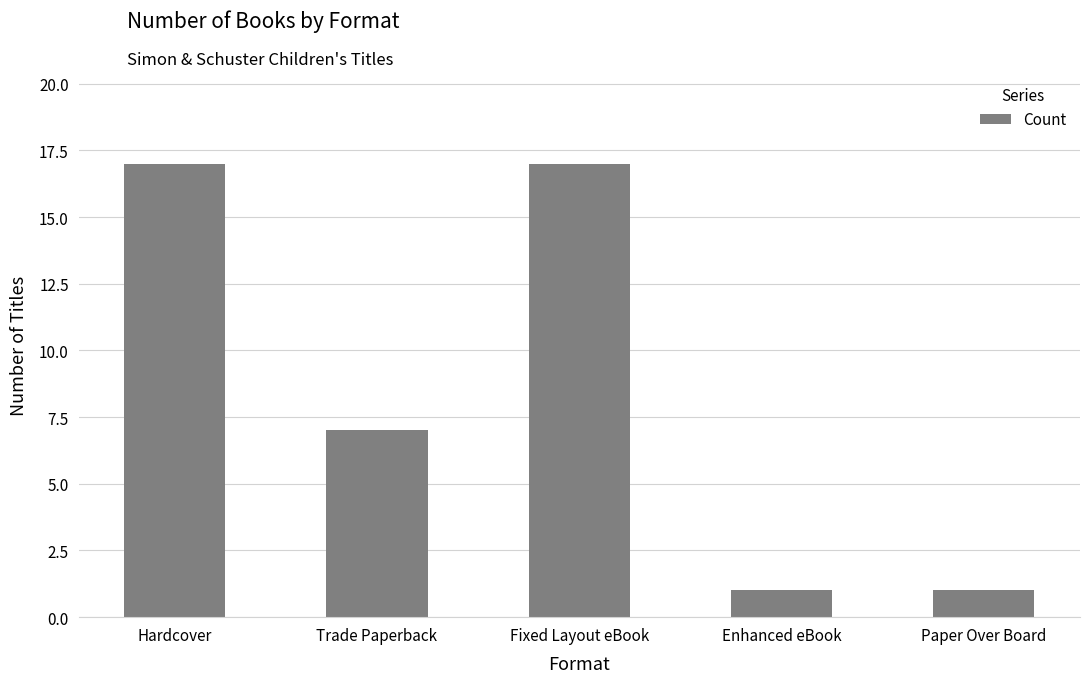

What is the maximum value shown in the chart?

17